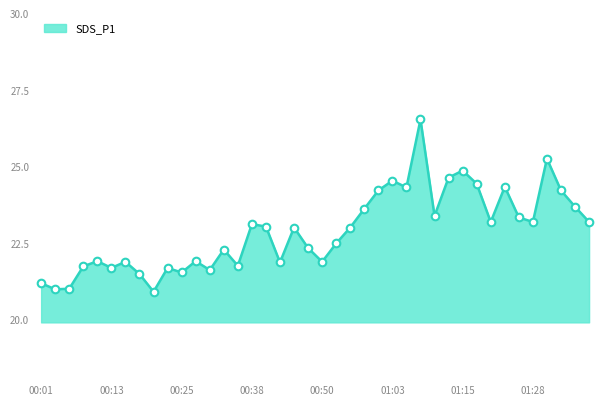

What is the difference between the maximum and minimum values?

5.6